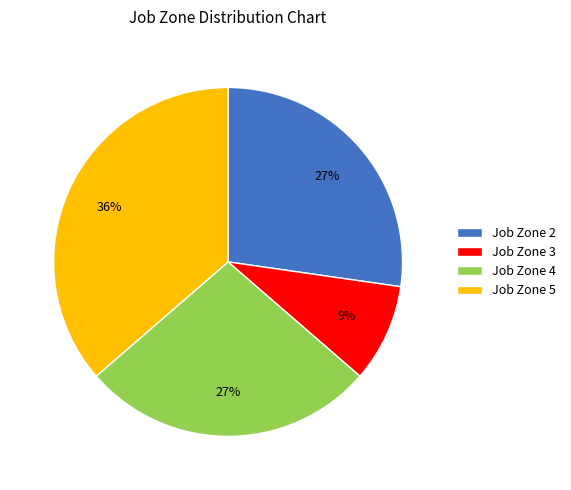

How many slices are in this pie chart?

4